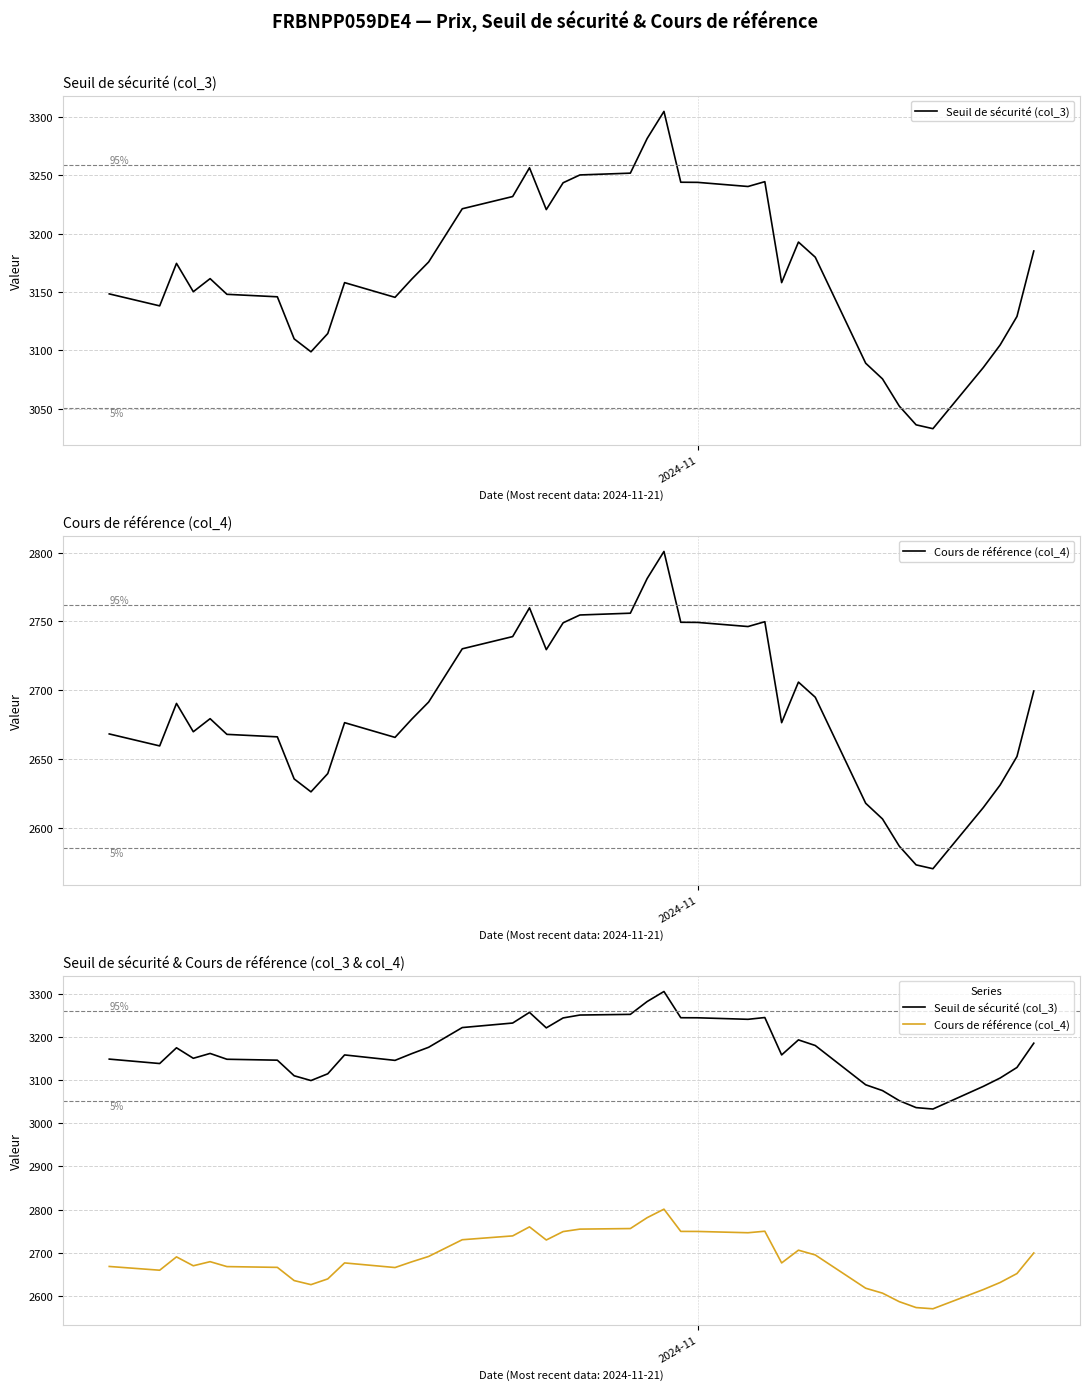

Reading left to right, list all the values displayed in this chart.

Seuil de sécurité (col_3): 3148.4	3138.1	3174.6	3150.2	3161.5	3148.0	3145.9	3109.8	3098.7	3114.4	3158.0	3145.4	3161.1	3175.7	3221.4	3231.9	3256.6	3220.7	3243.7	3250.4	3252.0	3281.7	3304.9	3244.2	3244.1	3240.5	3244.6	3158.0	3192.8	3179.9	3088.9	3075.4	3052.1	3036.0	3032.7	3085.2	3104.6	3129.0	3185.2
Cours de référence (col_4): 2668.1	2659.4	2690.3	2669.7	2679.2	2667.8	2666.0	2635.4	2626.0	2639.3	2676.3	2665.6	2678.9	2691.3	2730.0	2738.9	2759.8	2729.4	2748.9	2754.6	2755.9	2781.1	2800.8	2749.3	2749.2	2746.2	2749.7	2676.3	2705.8	2694.8	2617.7	2606.3	2586.5	2572.9	2570.1	2614.6	2631.0	2651.7	2699.3